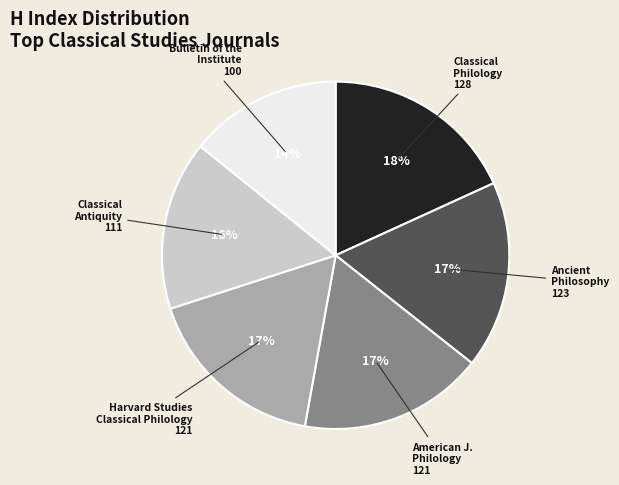

To the nearest percent, what is the average slice percentage?

17%